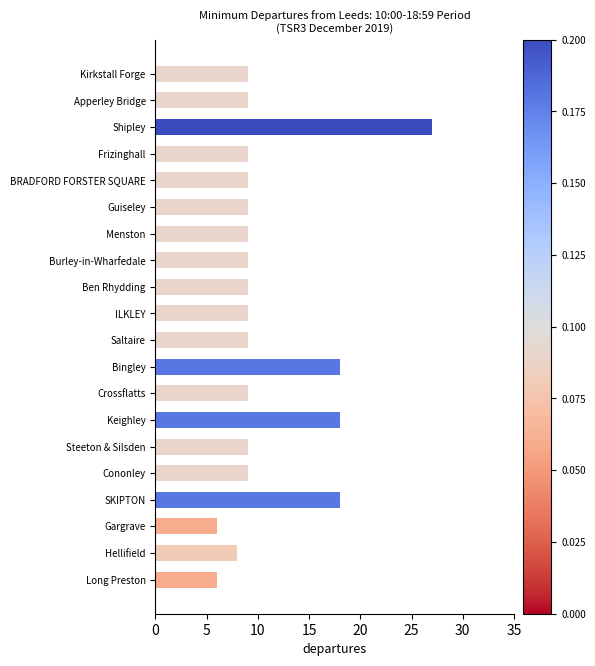

Are the bars grouped side by side (vs. stacked)?

No